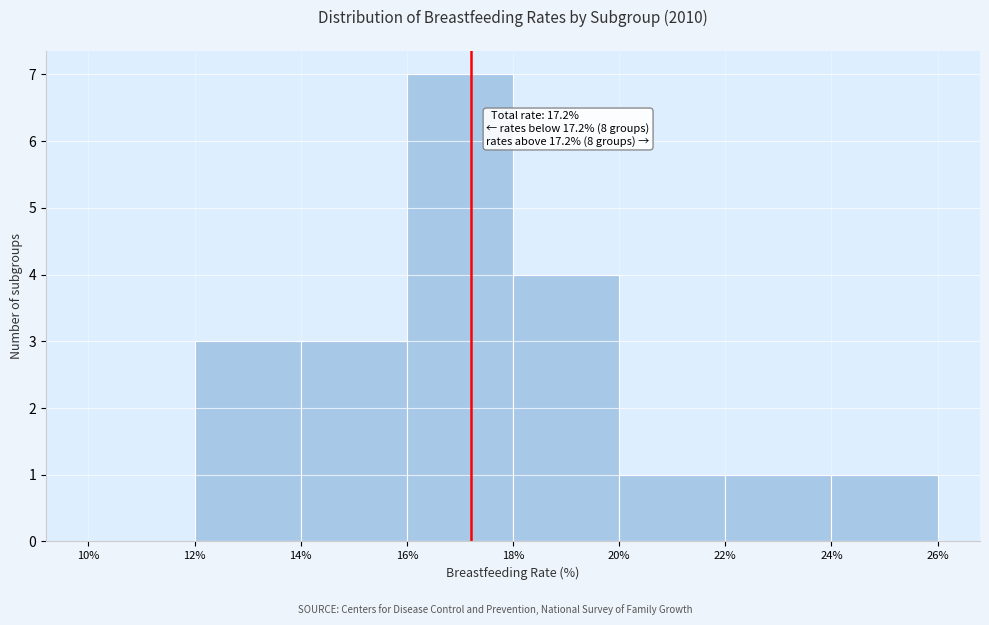

Which range on the x-axis has the tallest bar?

16% to 18%